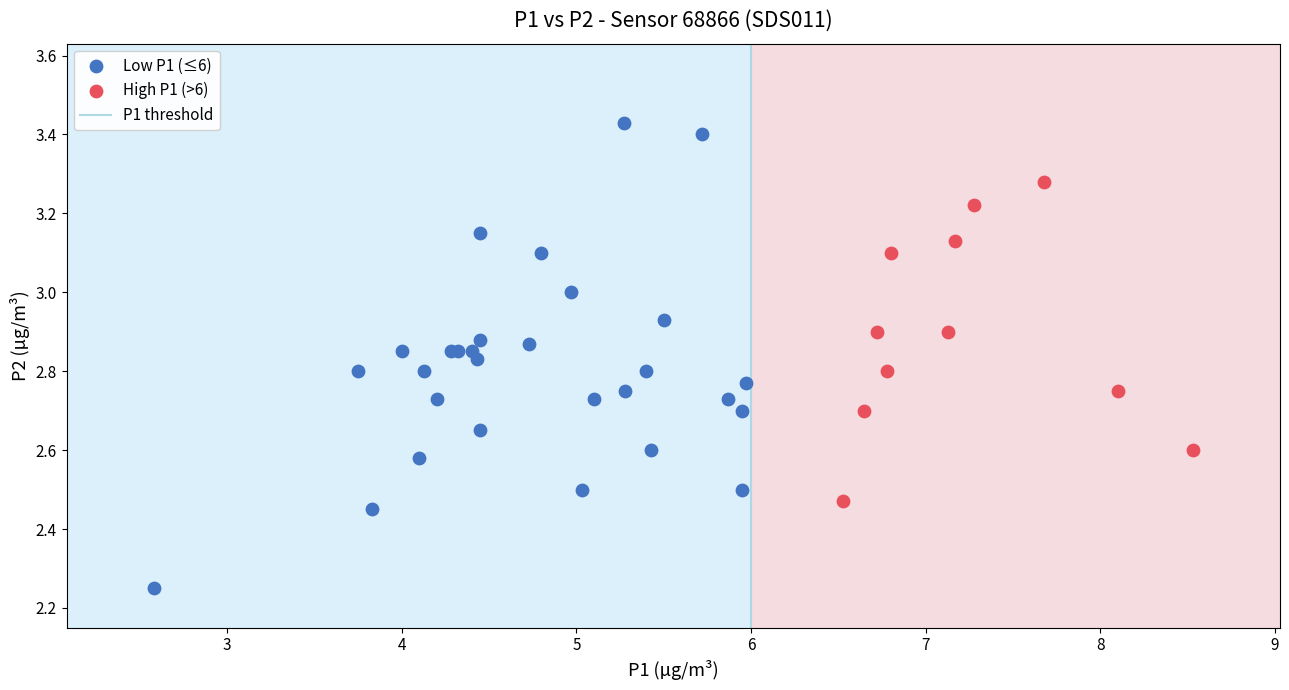

Which series has the largest Y range (max minus min)?

Low P1 (≤6)